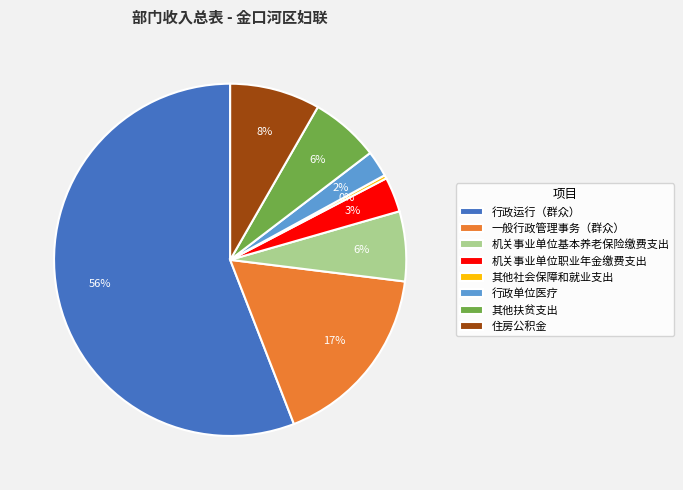

What percentage is the 行政单位医疗 slice, to the nearest percent?

2%